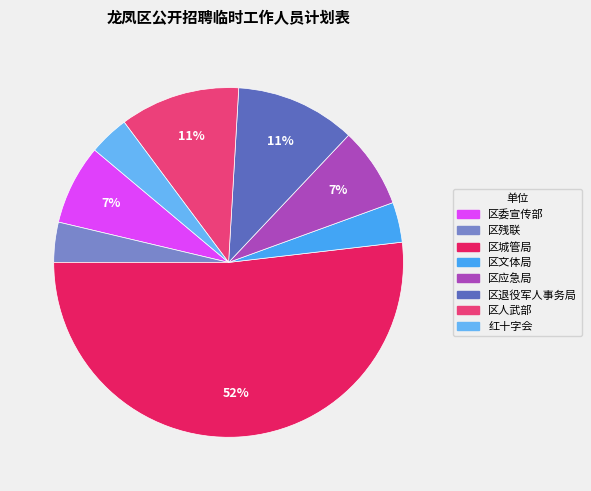

Which slice represents more than half of the pie?

区城管局